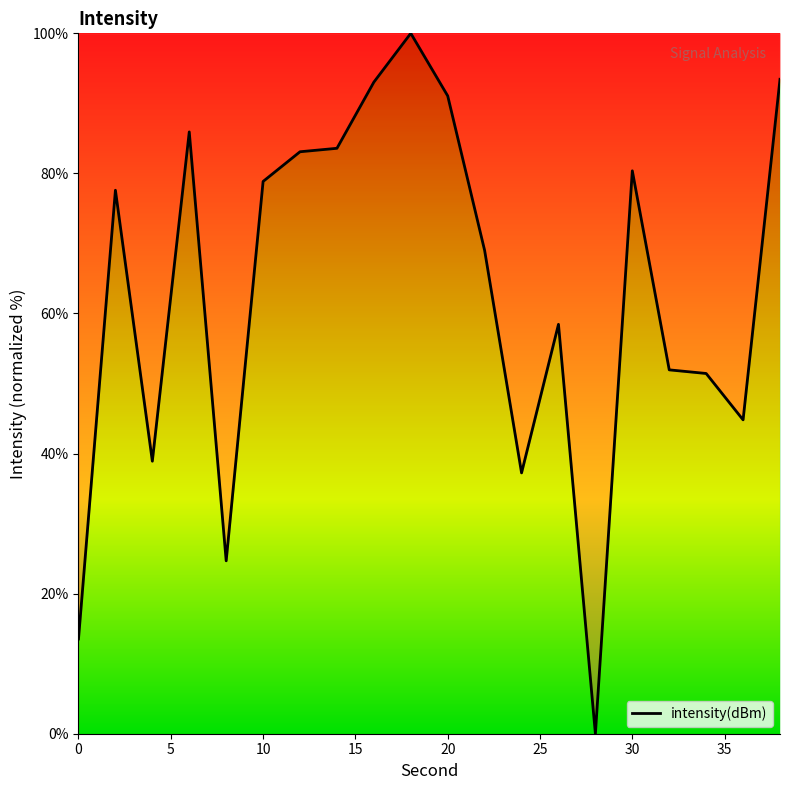

What is the difference between the maximum and minimum values?

100.0